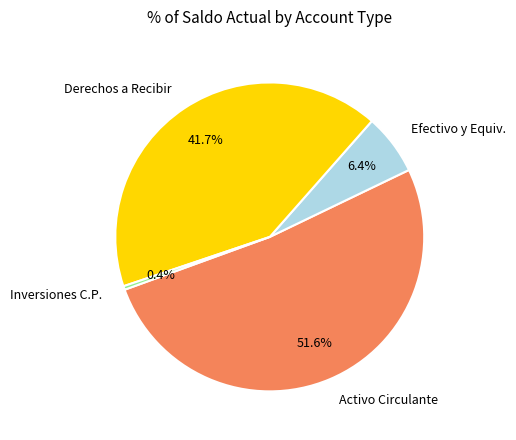

Do Efectivo y Equiv. and Inversiones C.P. together represent more than half of the pie?

No